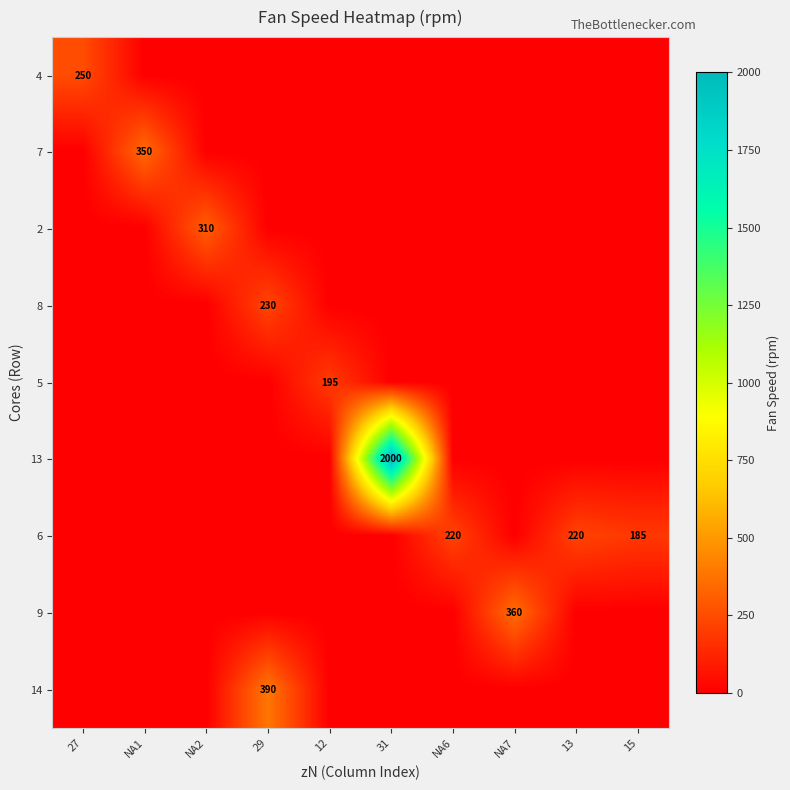

True or false: 2 has a value of 310 at NA2.

True